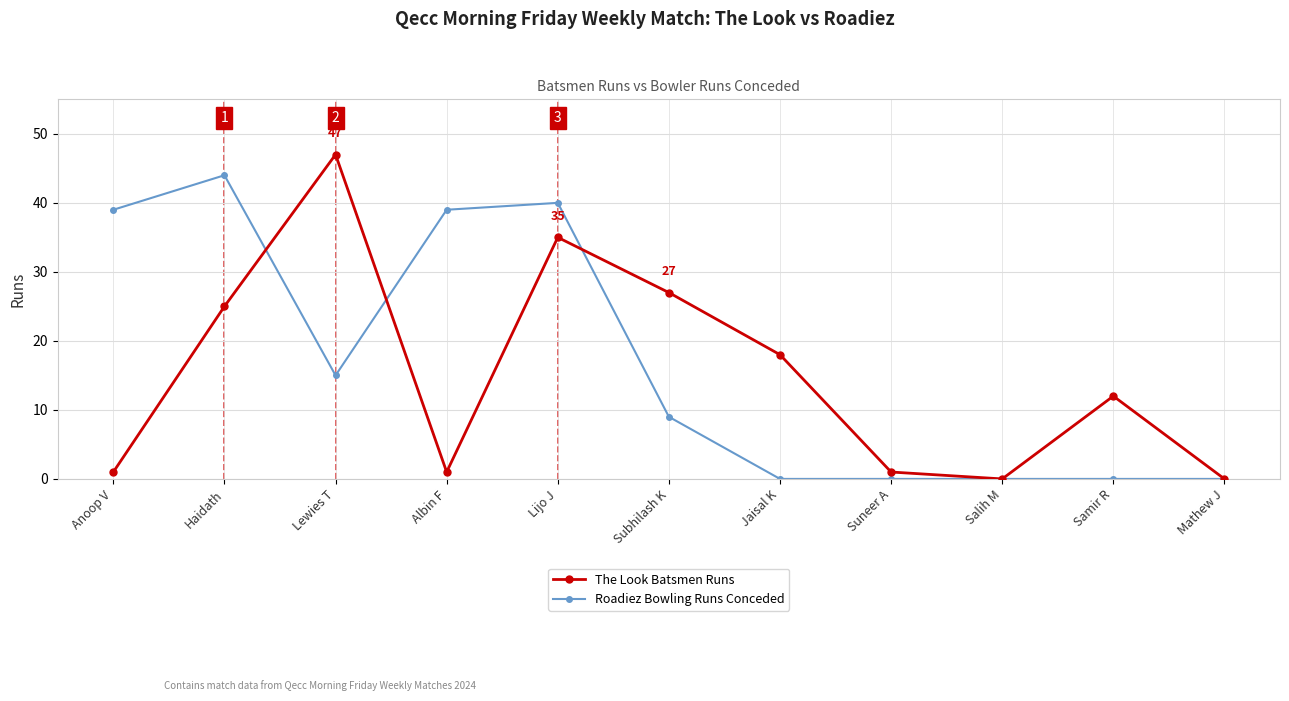

True or false: Roadiez Bowling Runs Conceded and The Look Batsmen Runs cross at least once.

True